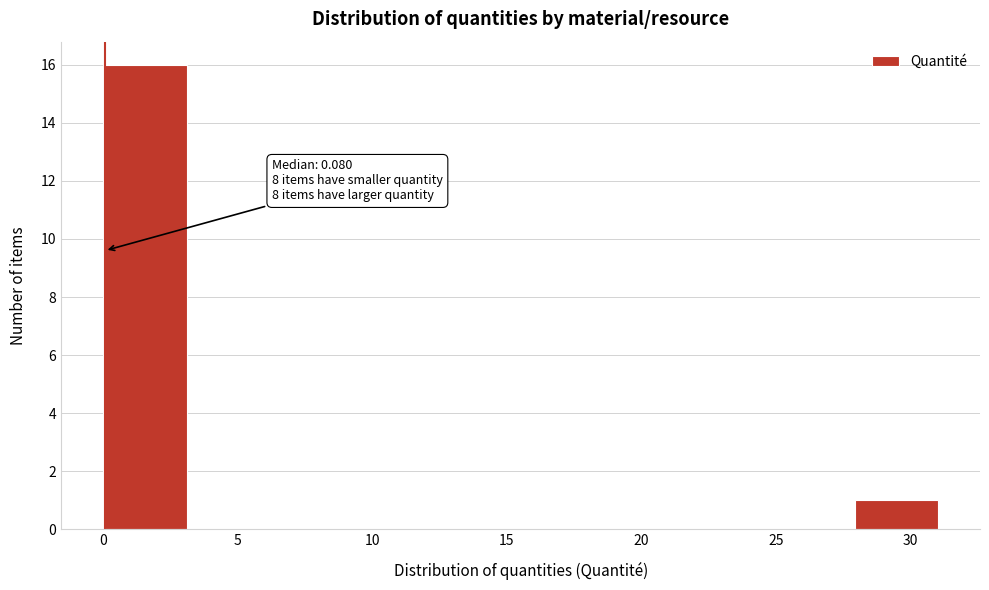

Which range on the x-axis has the tallest bar?

0.0 to 3.0